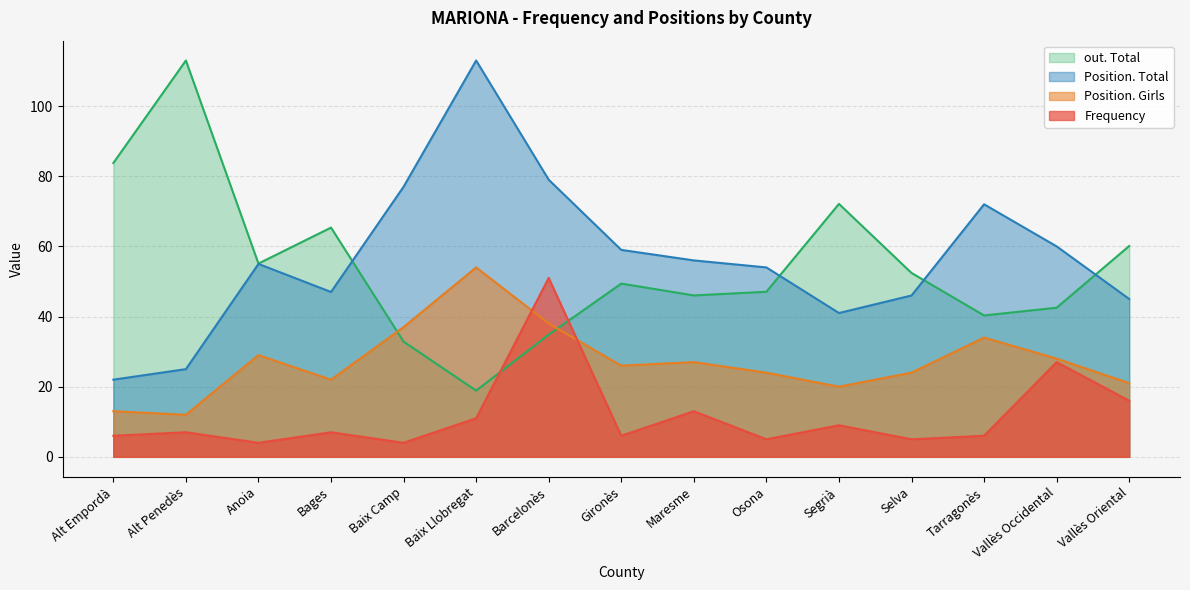

What is the value of the Position. Girls point at the 9th from the left?

27.0